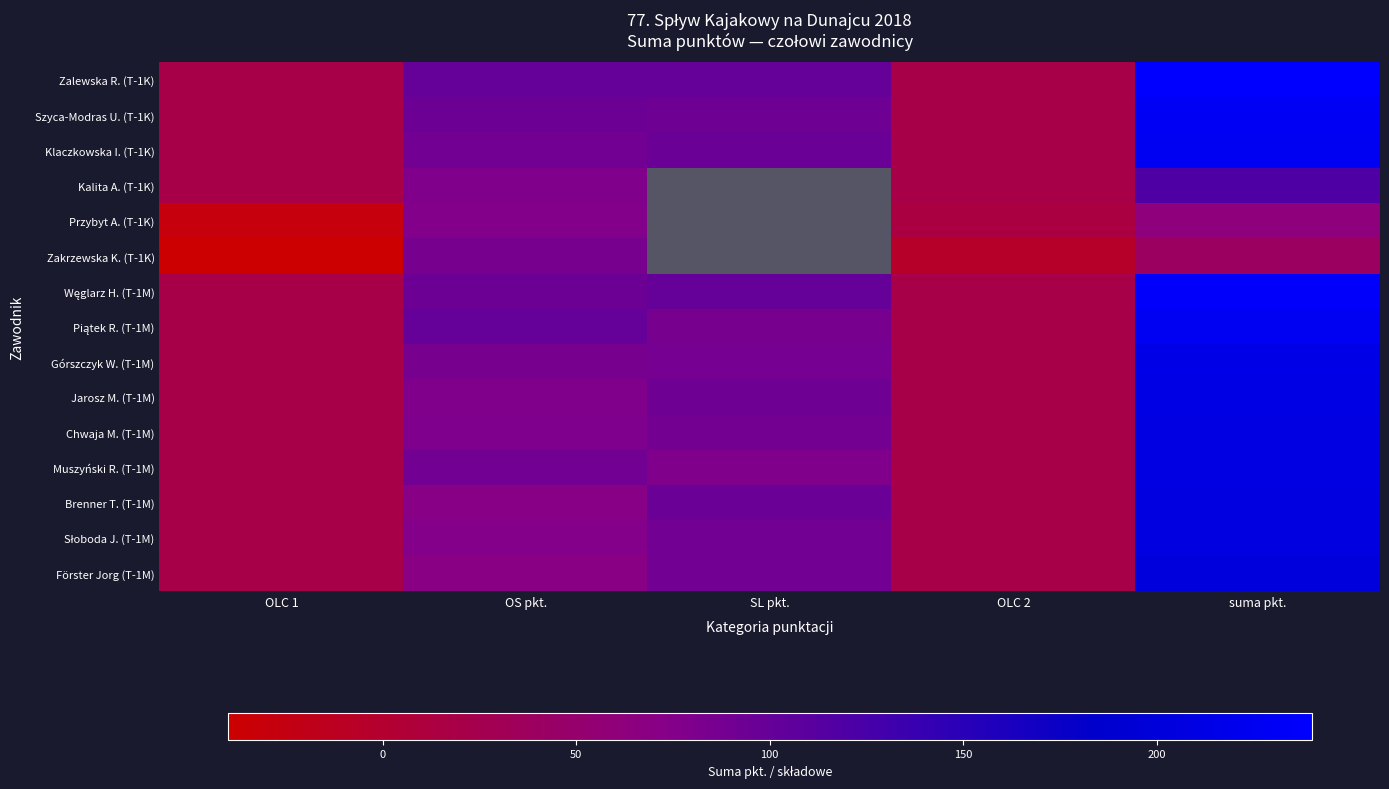

How many data points in Zalewska R. (T-1K) are less than 100?

2